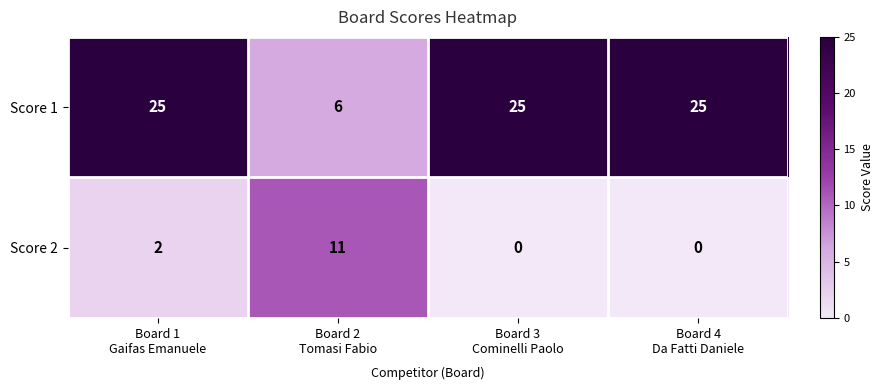

What is the total value across all series at Board 4
Da Fatti Daniele?

25